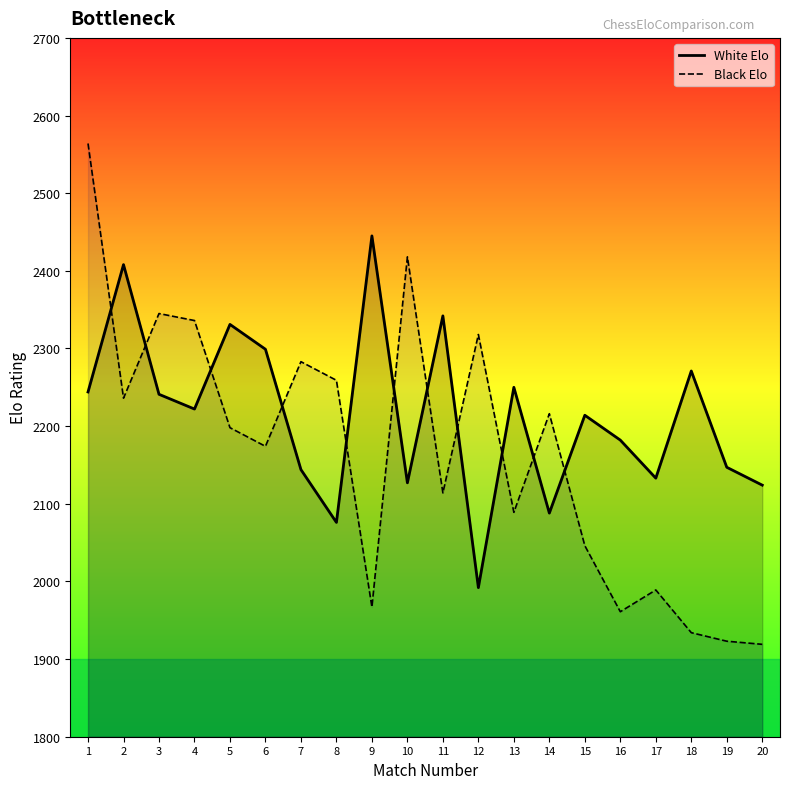

Between which two adjacent categories do Black Elo and White Elo first intersect?

1 and 2